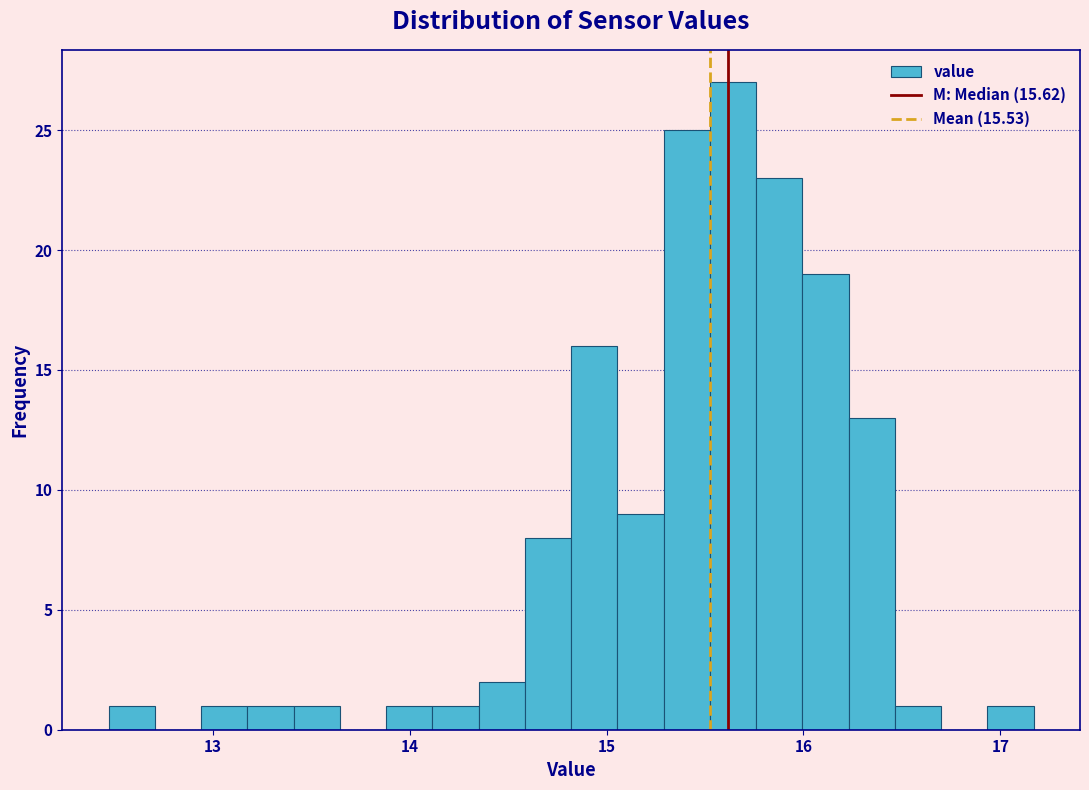

Read against the x-axis, roughly where is the centre of the tallest bar?

15.6